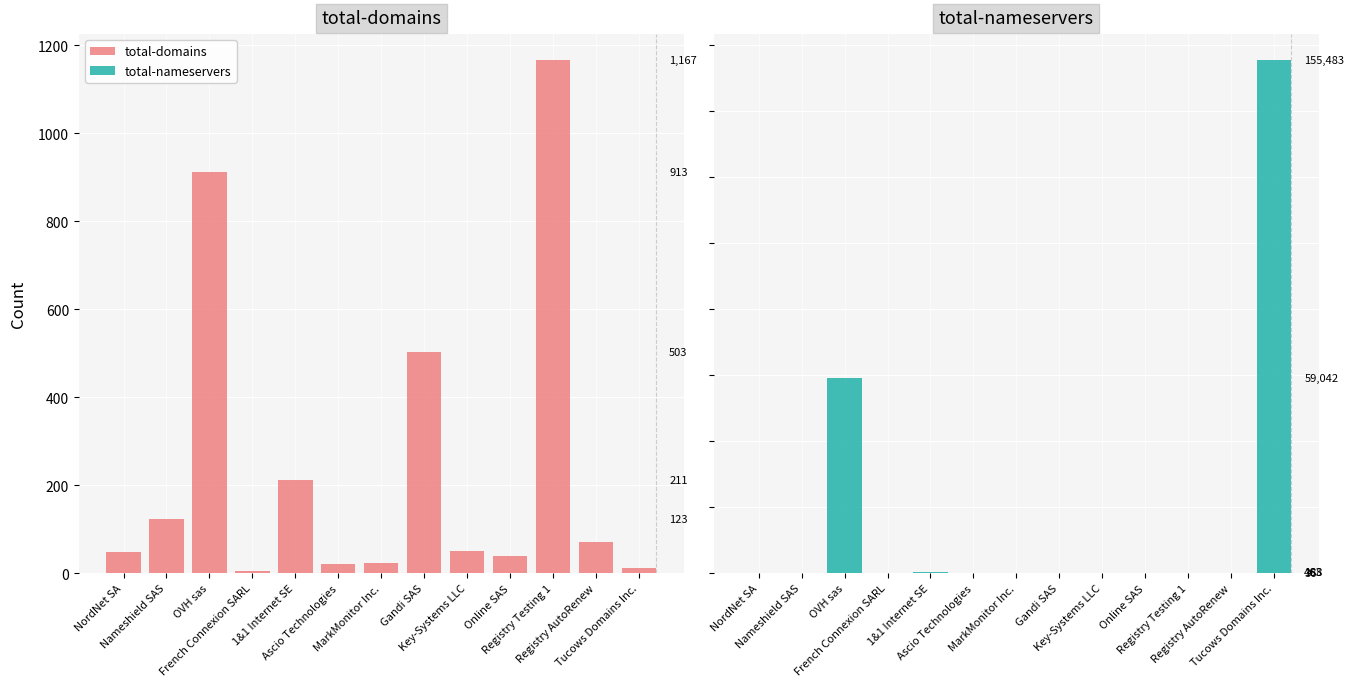

List the series in order of their overall mean, highest first.

total-nameservers, total-domains